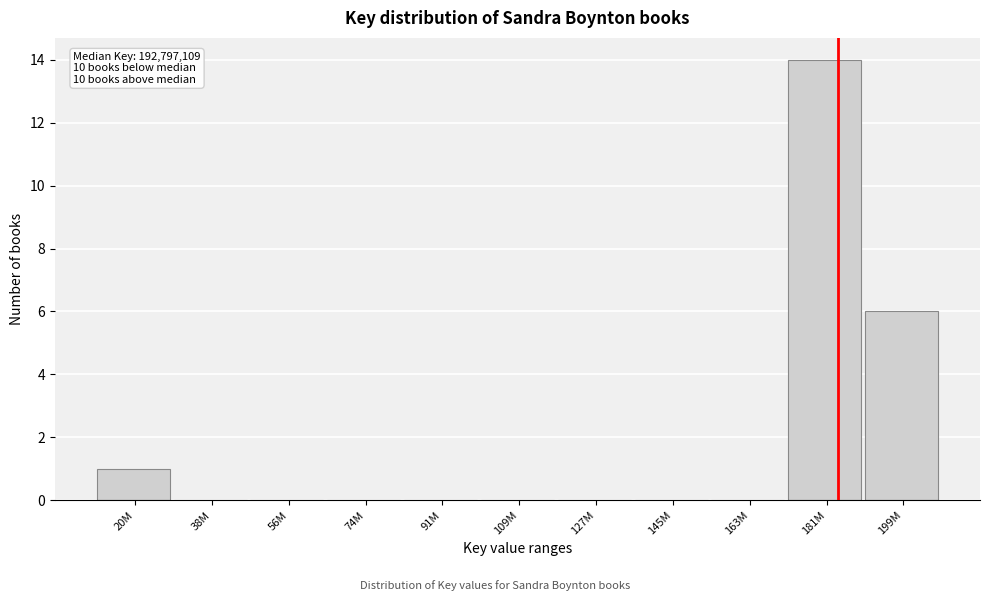

Reading right to left, extract all data points from this chart.

199M=6	181M=14	163M=0	145M=0	127M=0	109M=0	91M=0	74M=0	56M=0	38M=0	20M=1